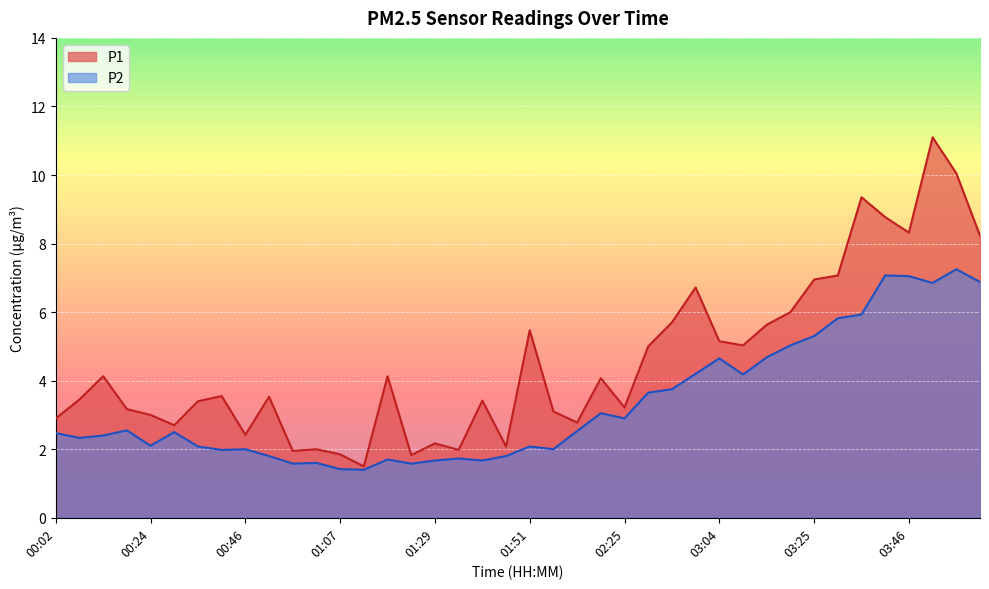

Where is the first local maximum for P2?

00:19